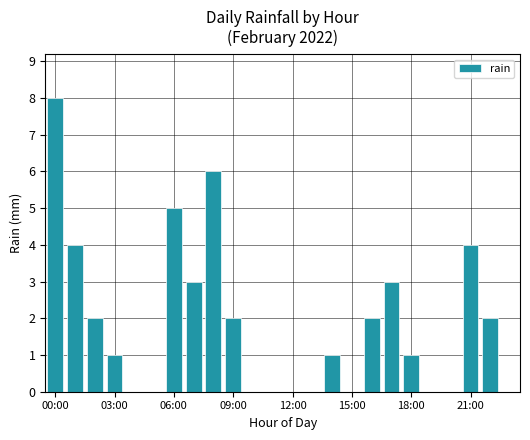

Are the bars horizontal?

No